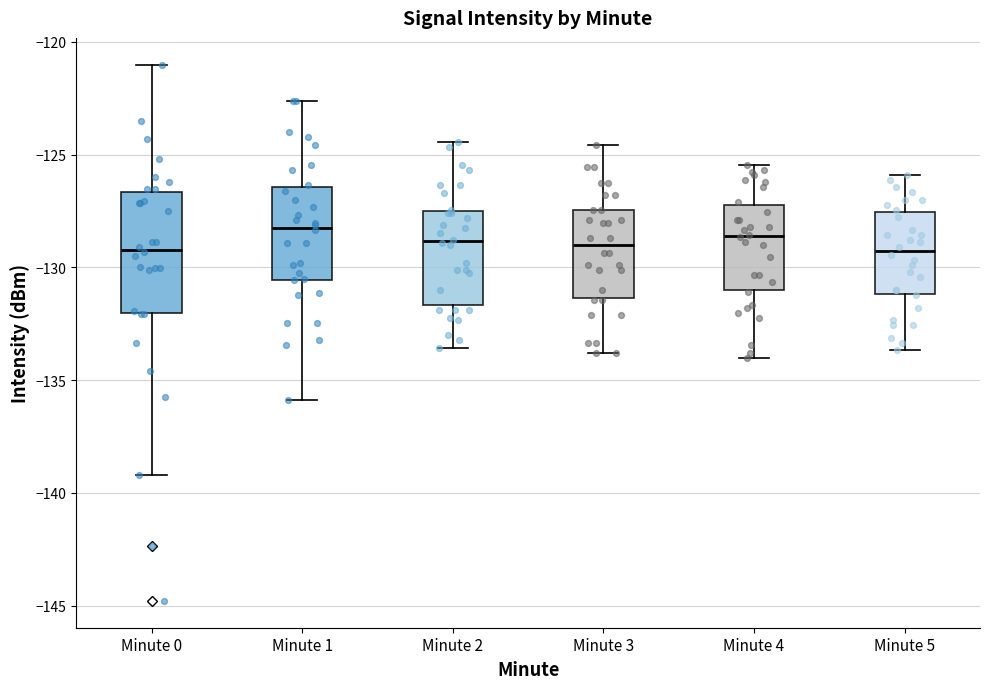

Reading left to right, read every box against the y-axis: the position of its median line, the range the box covers, and the ends of its whiskers. The values are not printed on the chart, so give them approximately, as read against the axis.

Minute 0: median -129.0, box -132.0 to -126.5, whiskers -139.0 to -121.0
Minute 1: median -128.0, box -130.5 to -126.5, whiskers -136.0 to -122.5
Minute 2: median -129.0, box -131.5 to -127.5, whiskers -133.5 to -124.5
Minute 3: median -129.0, box -131.5 to -127.5, whiskers -134.0 to -124.5
Minute 4: median -128.5, box -131.0 to -127.0, whiskers -134.0 to -125.5
Minute 5: median -129.5, box -131.0 to -127.5, whiskers -133.5 to -126.0